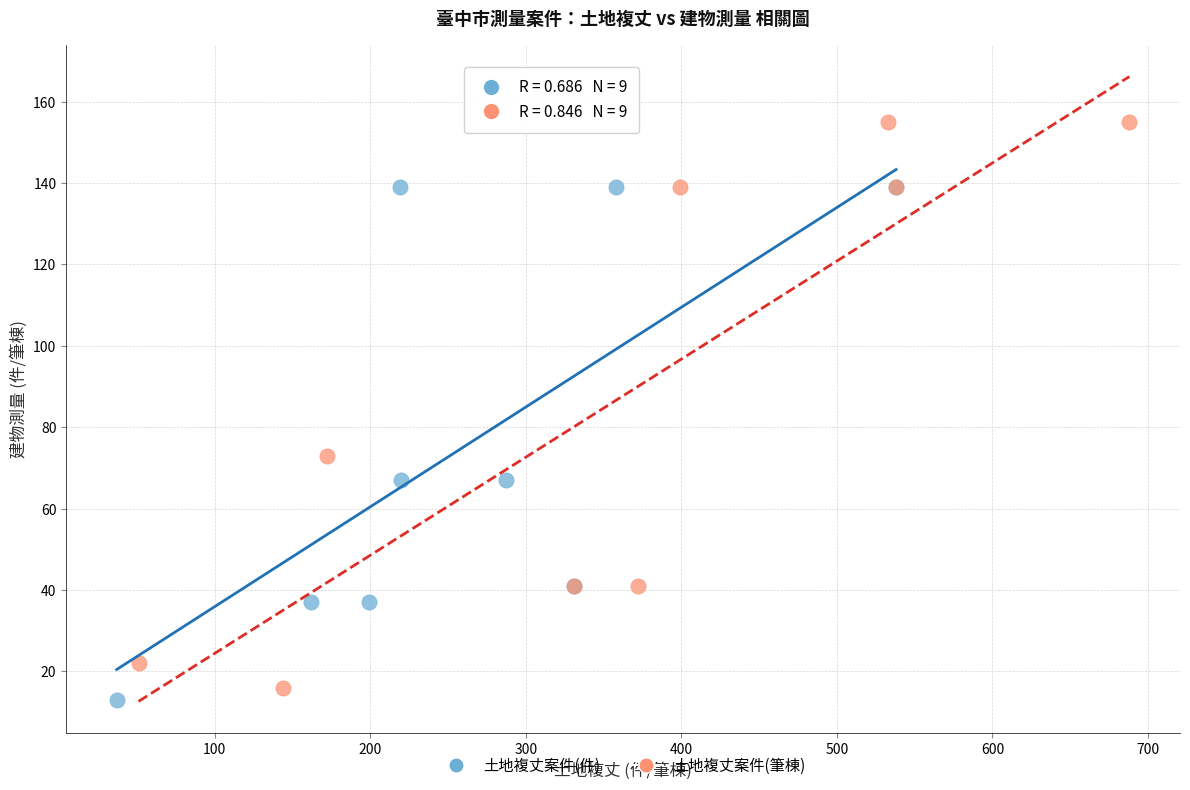

What are all the series names shown in the legend?

土地複丈案件(件), 土地複丈案件(筆棟)